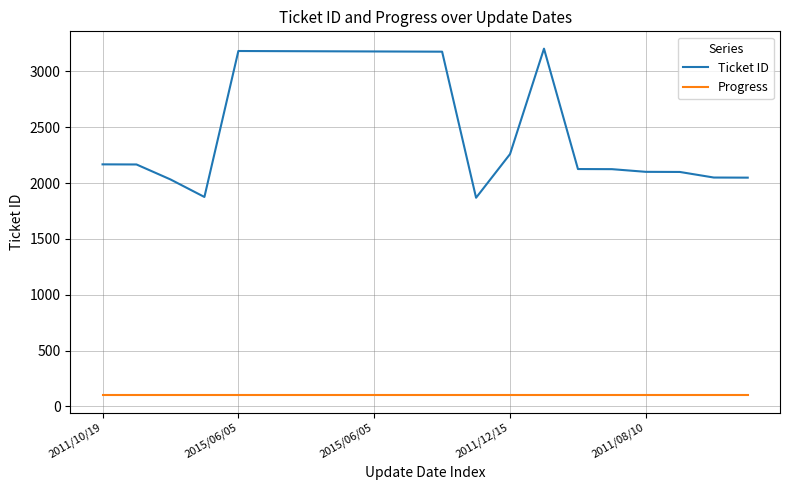

Which series has the largest range (max minus min)?

Ticket ID